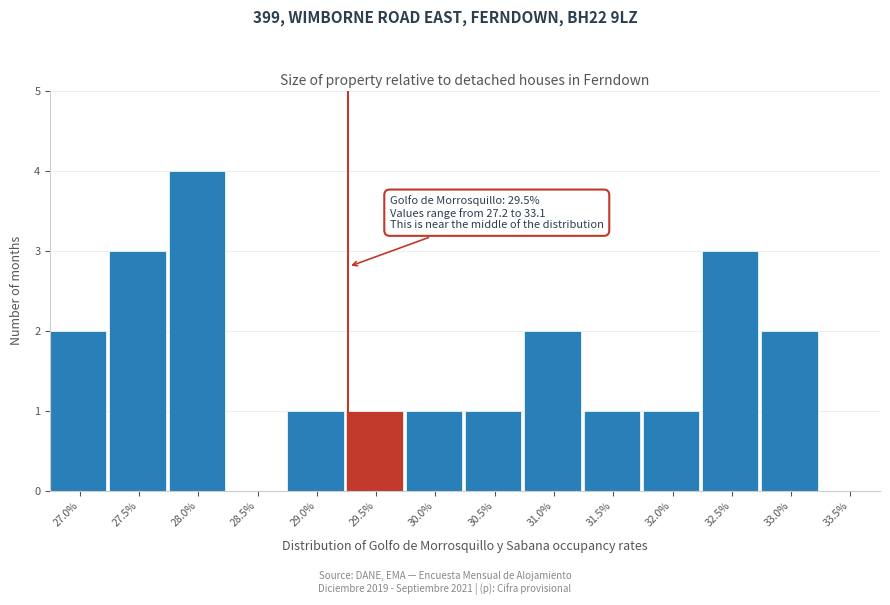

Reading left to right, transcribe all the data shown in this chart.

27.0%=2	27.5%=3	28.0%=4	28.5%=0	29.0%=1	29.5%=1	30.0%=1	30.5%=1	31.0%=2	31.5%=1	32.0%=1	32.5%=3	33.0%=2	33.5%=0